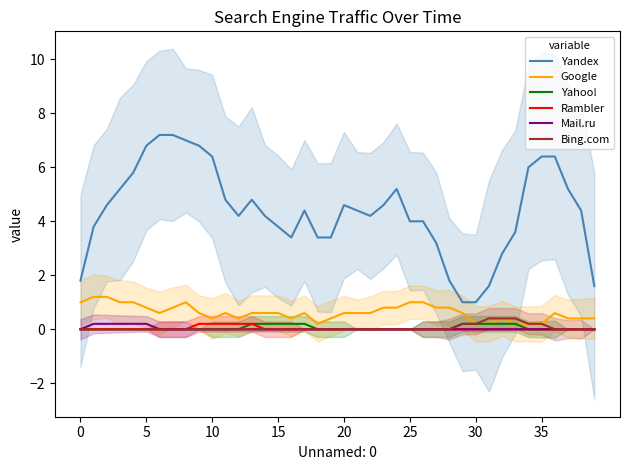

How many lines are shown in the chart?

6